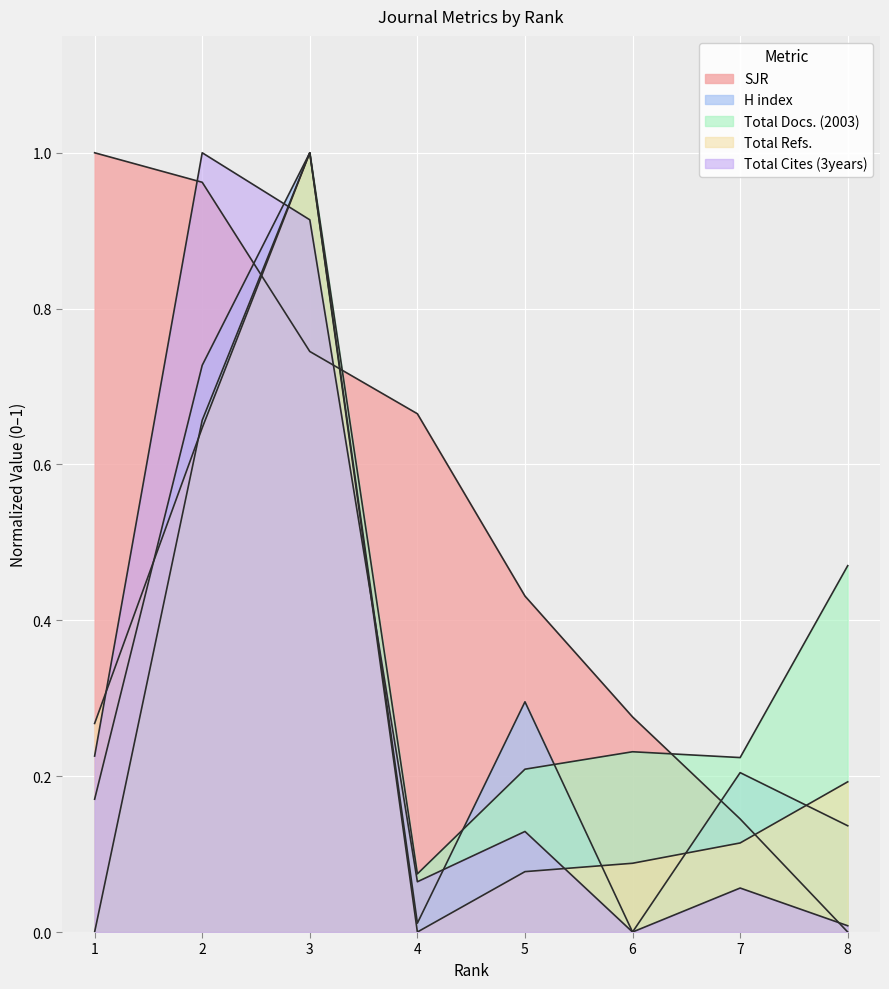

True or false: SJR has a value of 0.2 at 3.

False